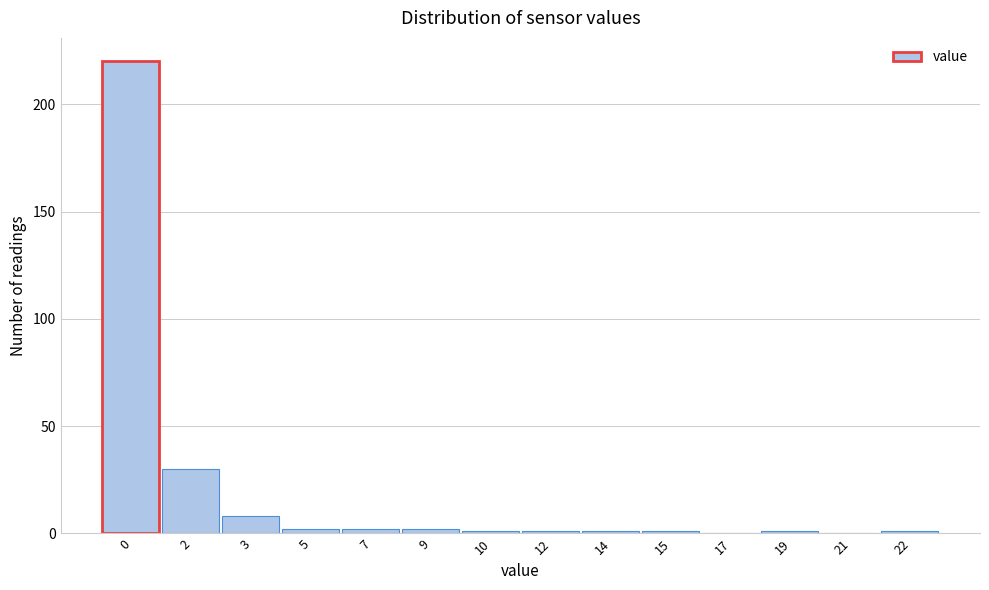

Reading left to right, what are all the values shown in this chart?

0=220	2=30	3=8	5=2	7=2	9=2	10=1	12=1	14=1	15=1	17=0	19=1	21=0	22=1